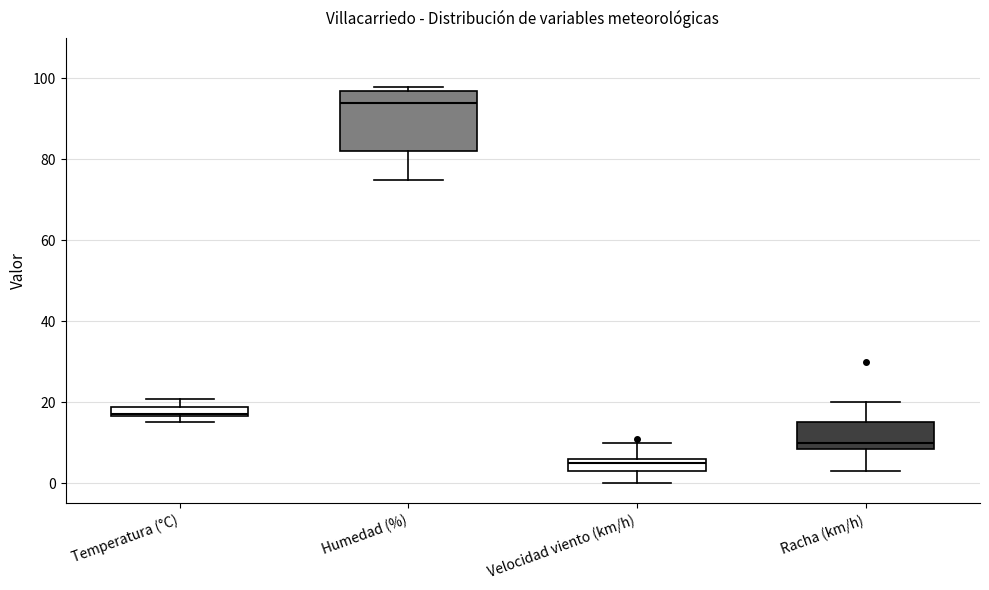

Which box has the lowest median line?

Velocidad viento (km/h)